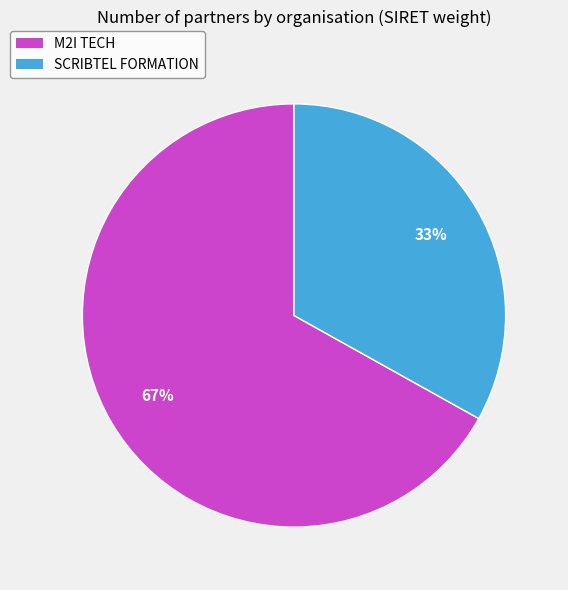

Between SCRIBTEL FORMATION and M2I TECH, which is larger?

M2I TECH